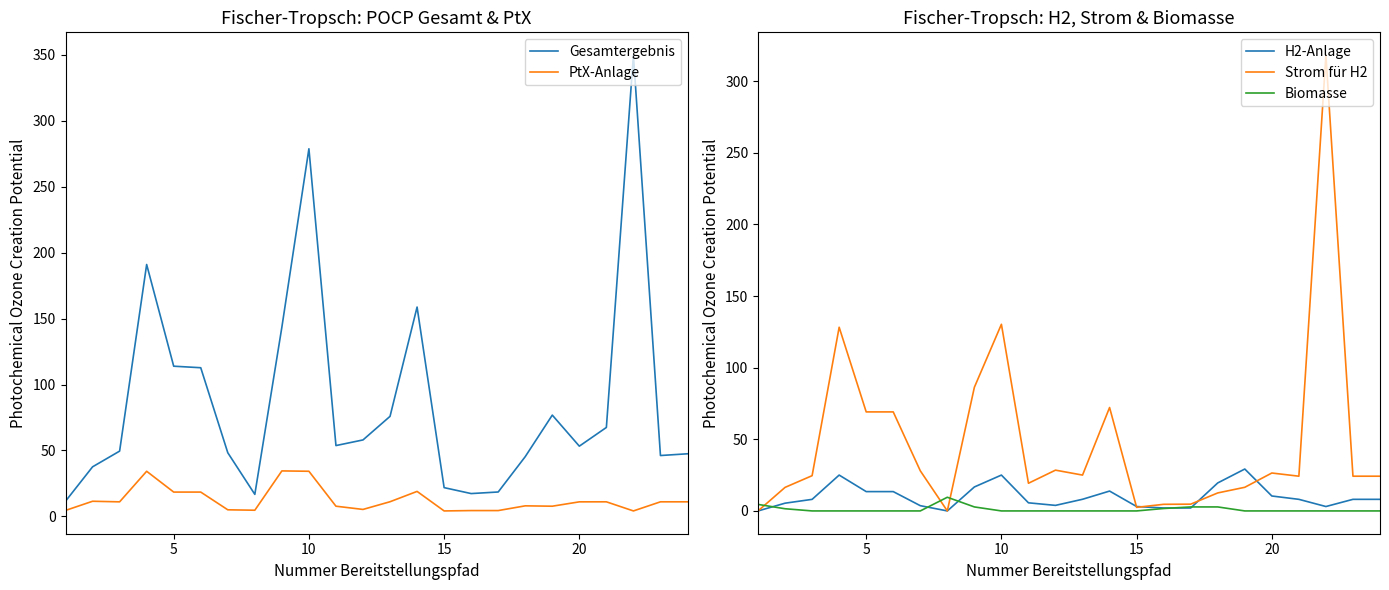

In Biomasse, how many points are higher than both neighbors (excluding endpoints)?

2